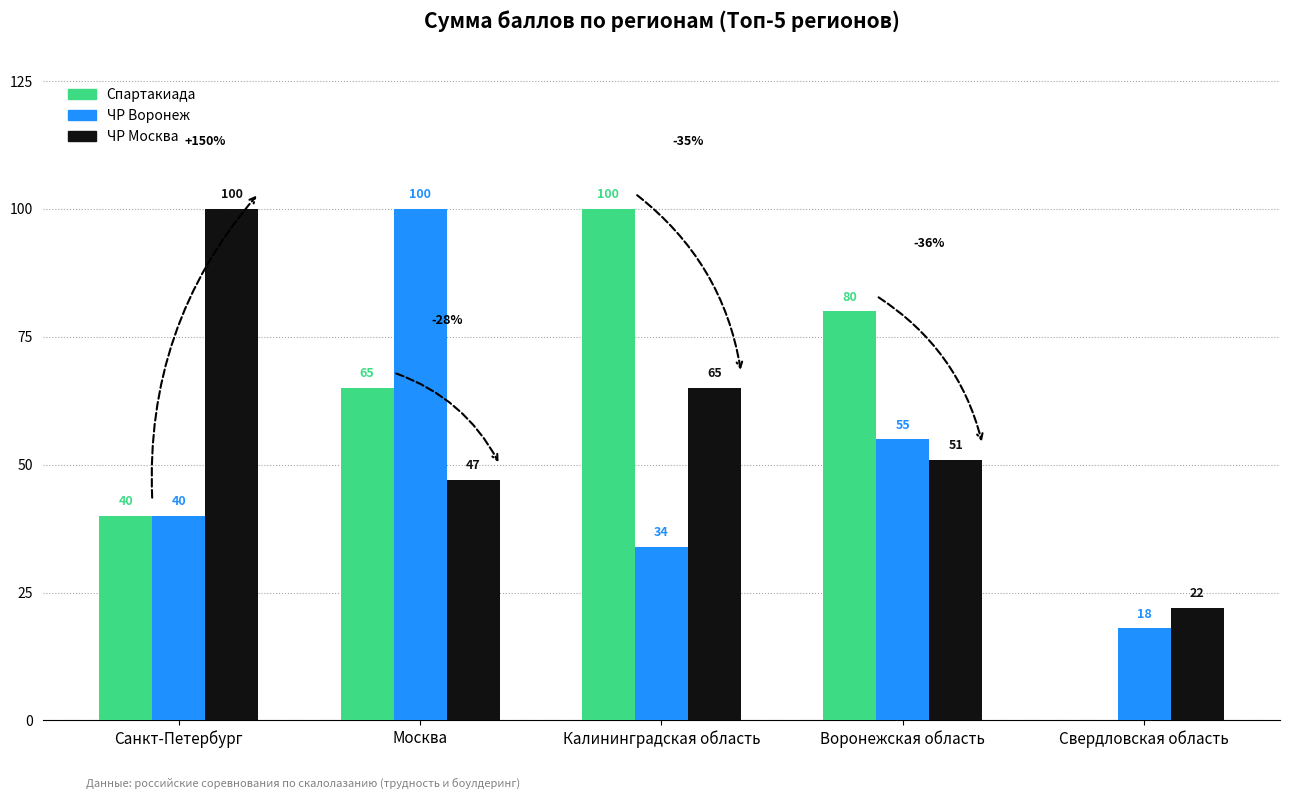

What is the sum of all ЧР Москва values?

285